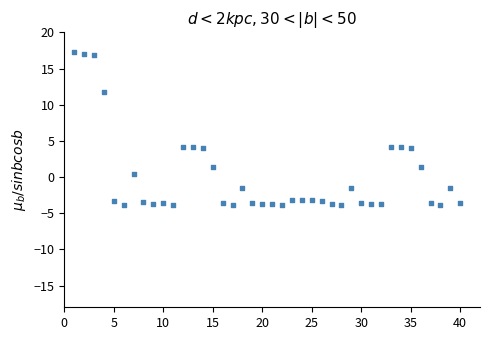

What is the range of X values (max minus min)?

39.0